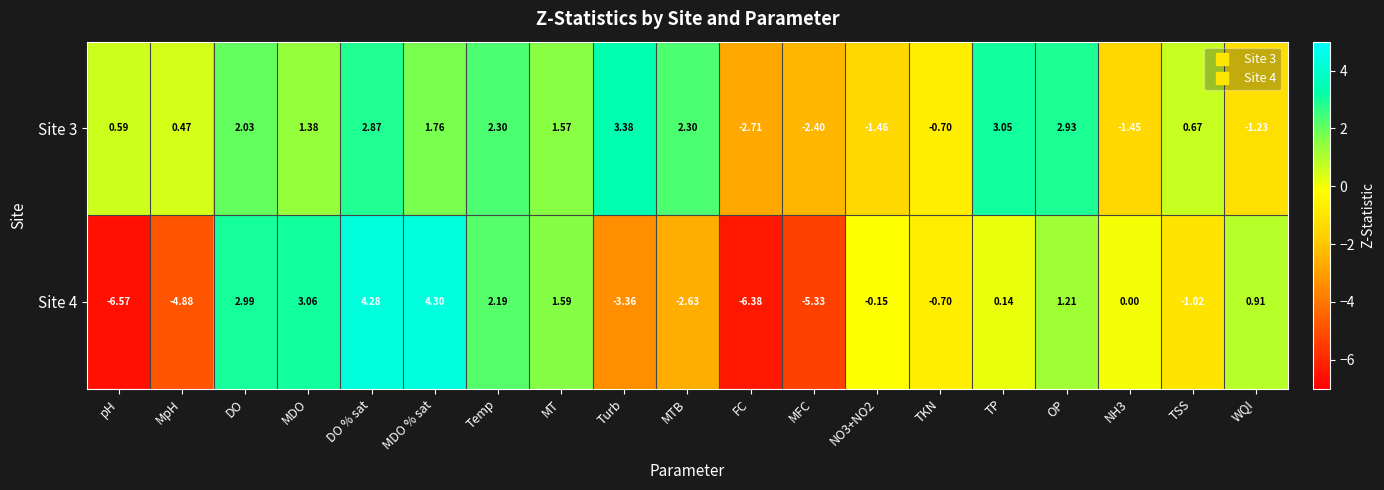

Count the number of categories in the chart.

19